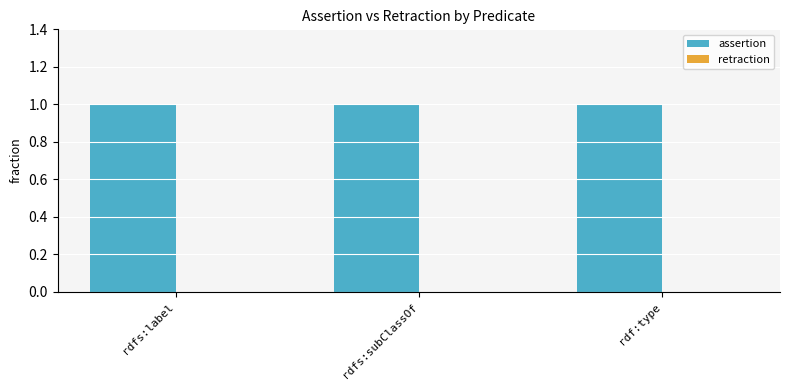

What is the difference between the highest and lowest values at rdf:type?

1